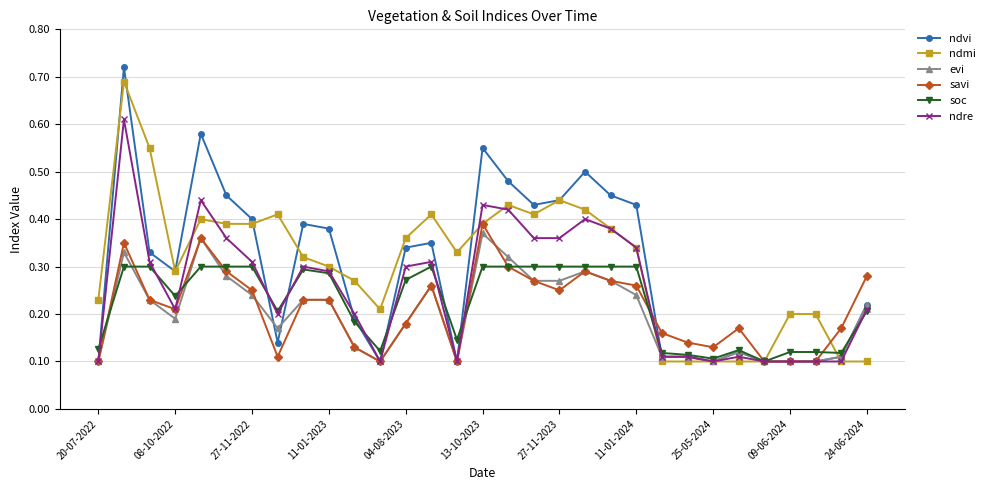

True or false: ndmi and ndre cross at least once.

True